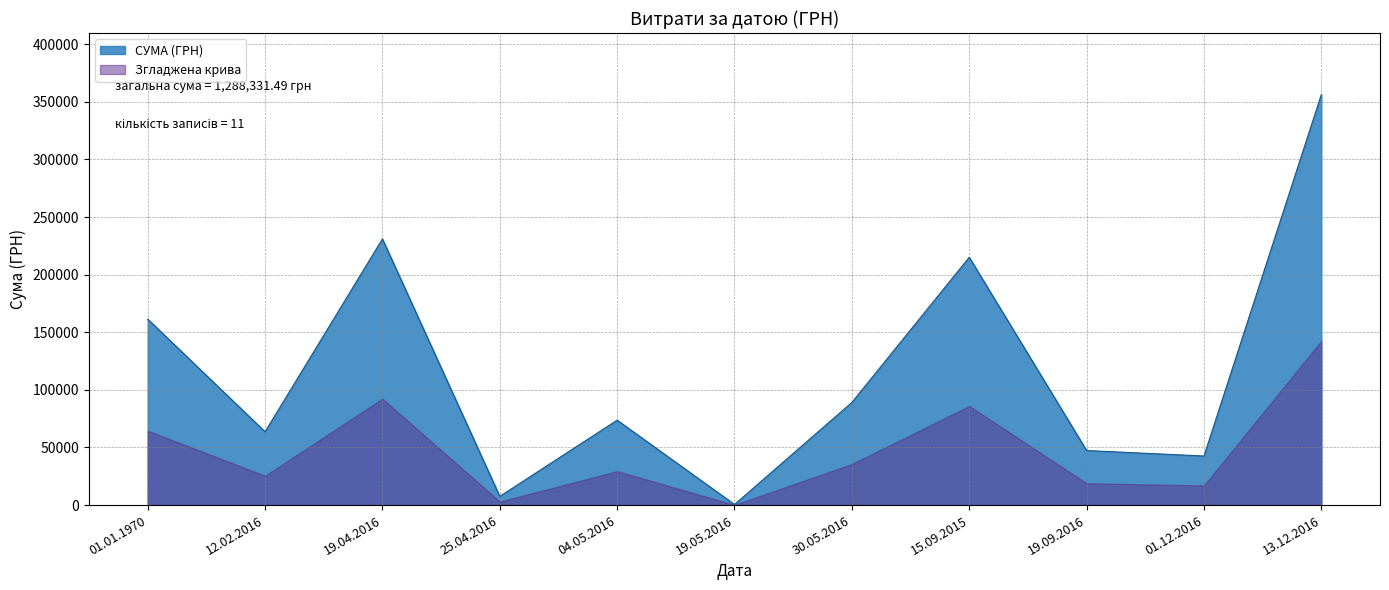

True or false: there are more than 0 points higher than both neighbors.

True